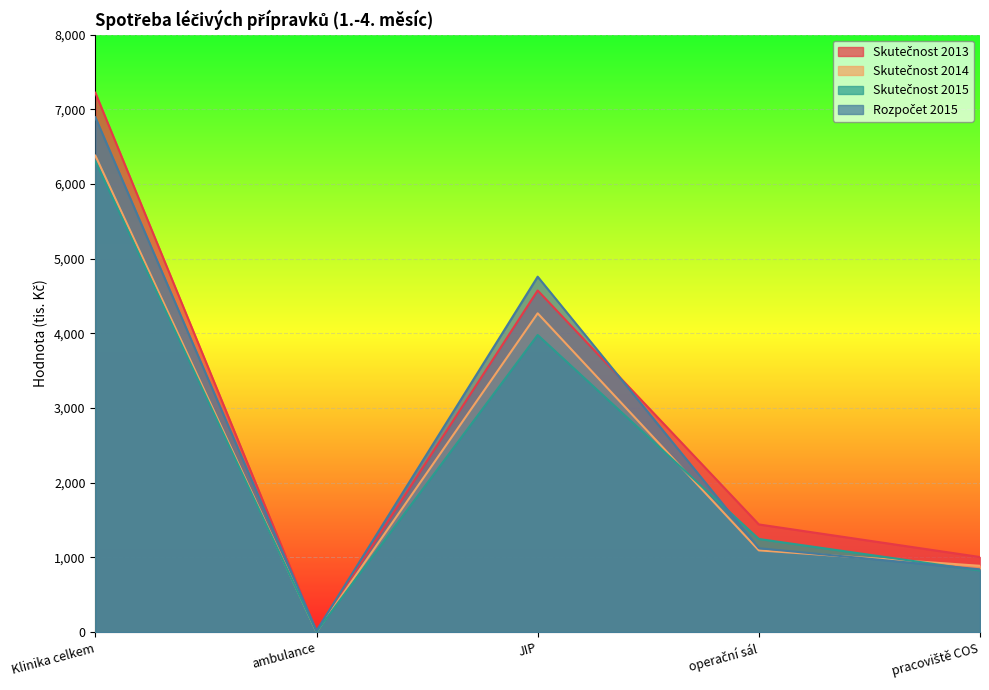

At which category does Skutečnost 2015 reach its first local valley?

ambulance